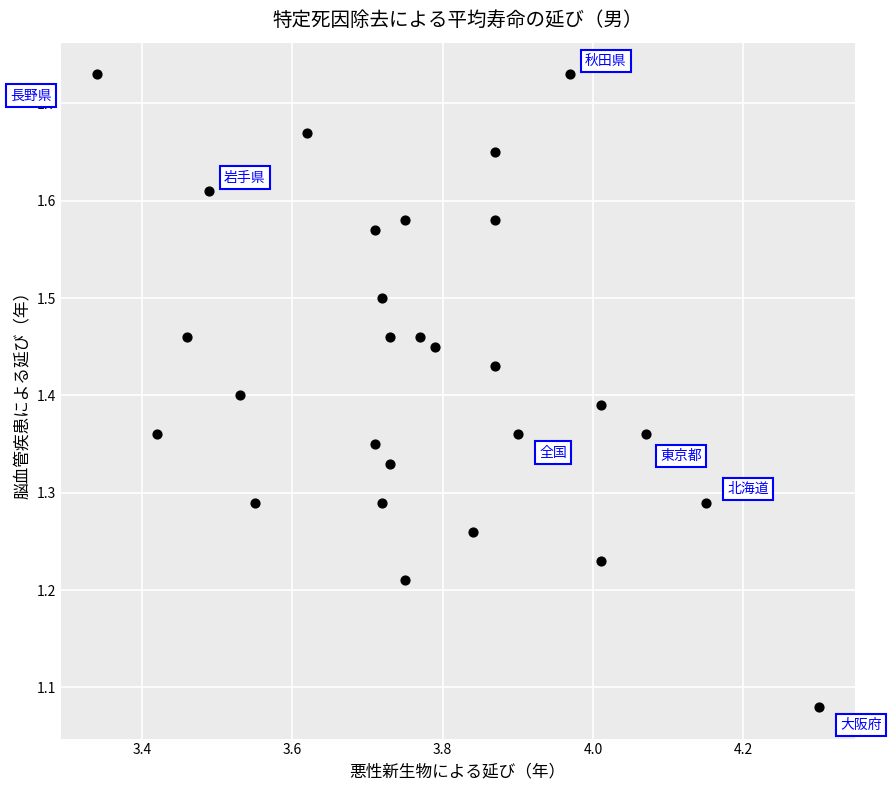

What is the range of X values (max minus min)?

1.0